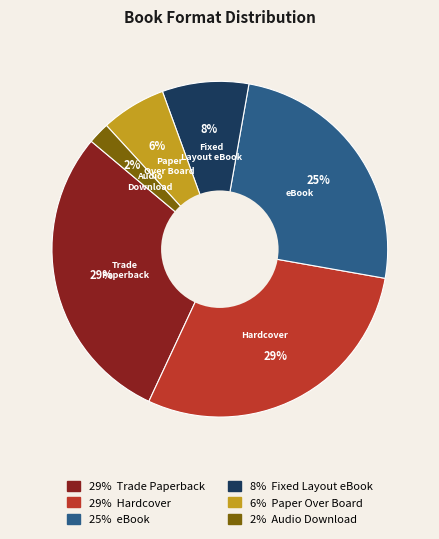

How many slices are in this pie chart?

6